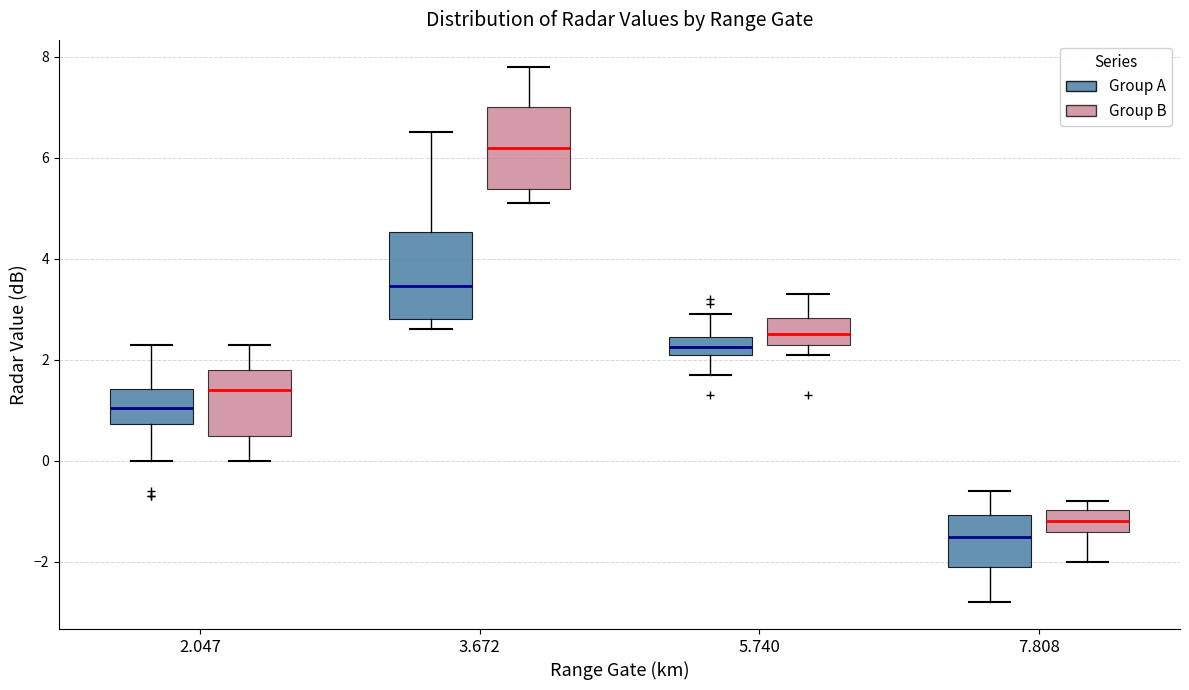

Reading left to right, transcribe this box plot: for each box, give where its median line is, the range the box spans, and where its two whiskers end, as read against the y-axis. The values are not printed on the chart, so give them approximately, as read against the axis.

2.047 (Group A): median 1.0, box 0.8 to 1.4, whiskers 0.0 to 2.4
2.047 (Group B): median 1.4, box 0.6 to 1.8, whiskers 0.0 to 2.4
3.672 (Group A): median 3.4, box 2.8 to 4.6, whiskers 2.6 to 6.6
3.672 (Group B): median 6.2, box 5.4 to 7.0, whiskers 5.2 to 7.8
5.740 (Group A): median 2.2 (inside the box), box 2.2 to 2.4, whiskers 1.8 to 3.0
5.740 (Group B): median 2.6, box 2.4 to 2.8, whiskers 2.2 to 3.4
7.808 (Group A): median -1.4, box -2.0 to -1.0, whiskers -2.8 to -0.6
7.808 (Group B): median -1.2, box -1.4 to -1.0, whiskers -2.0 to -0.8